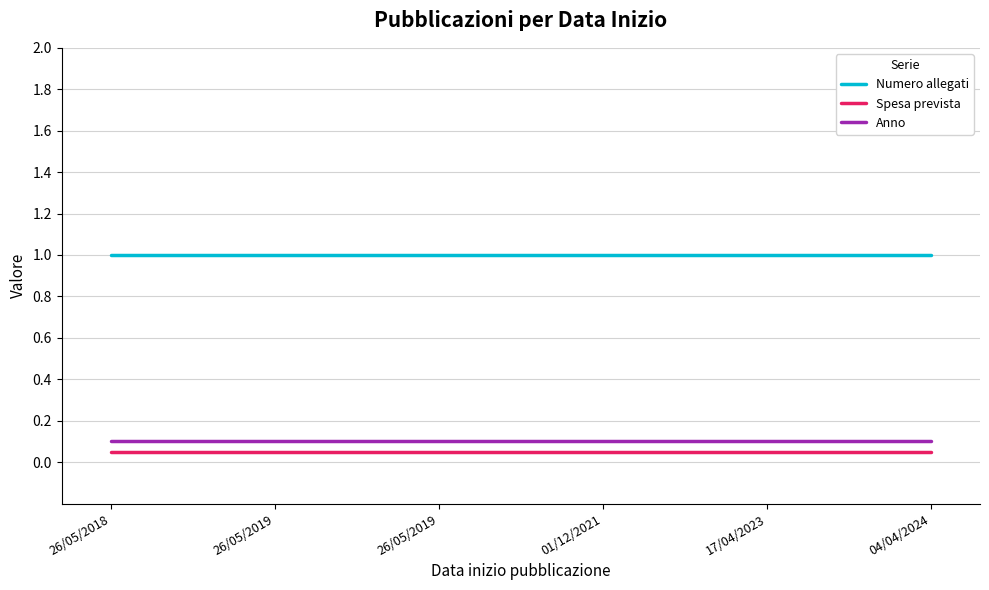

Which label corresponds to the largest value in the chart?

26/05/2018